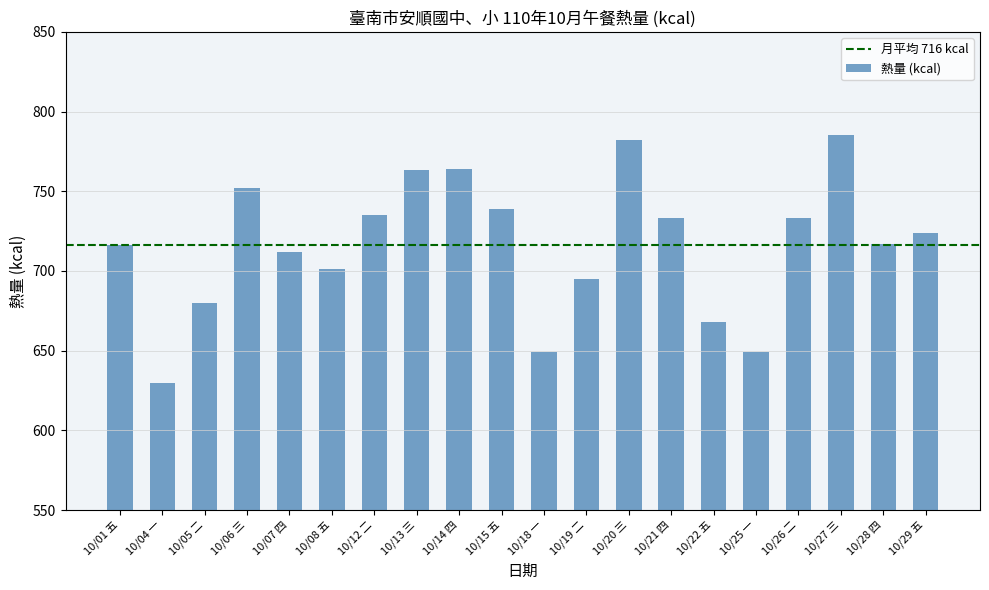

Which category has the lowest value across all series?

10/04 一